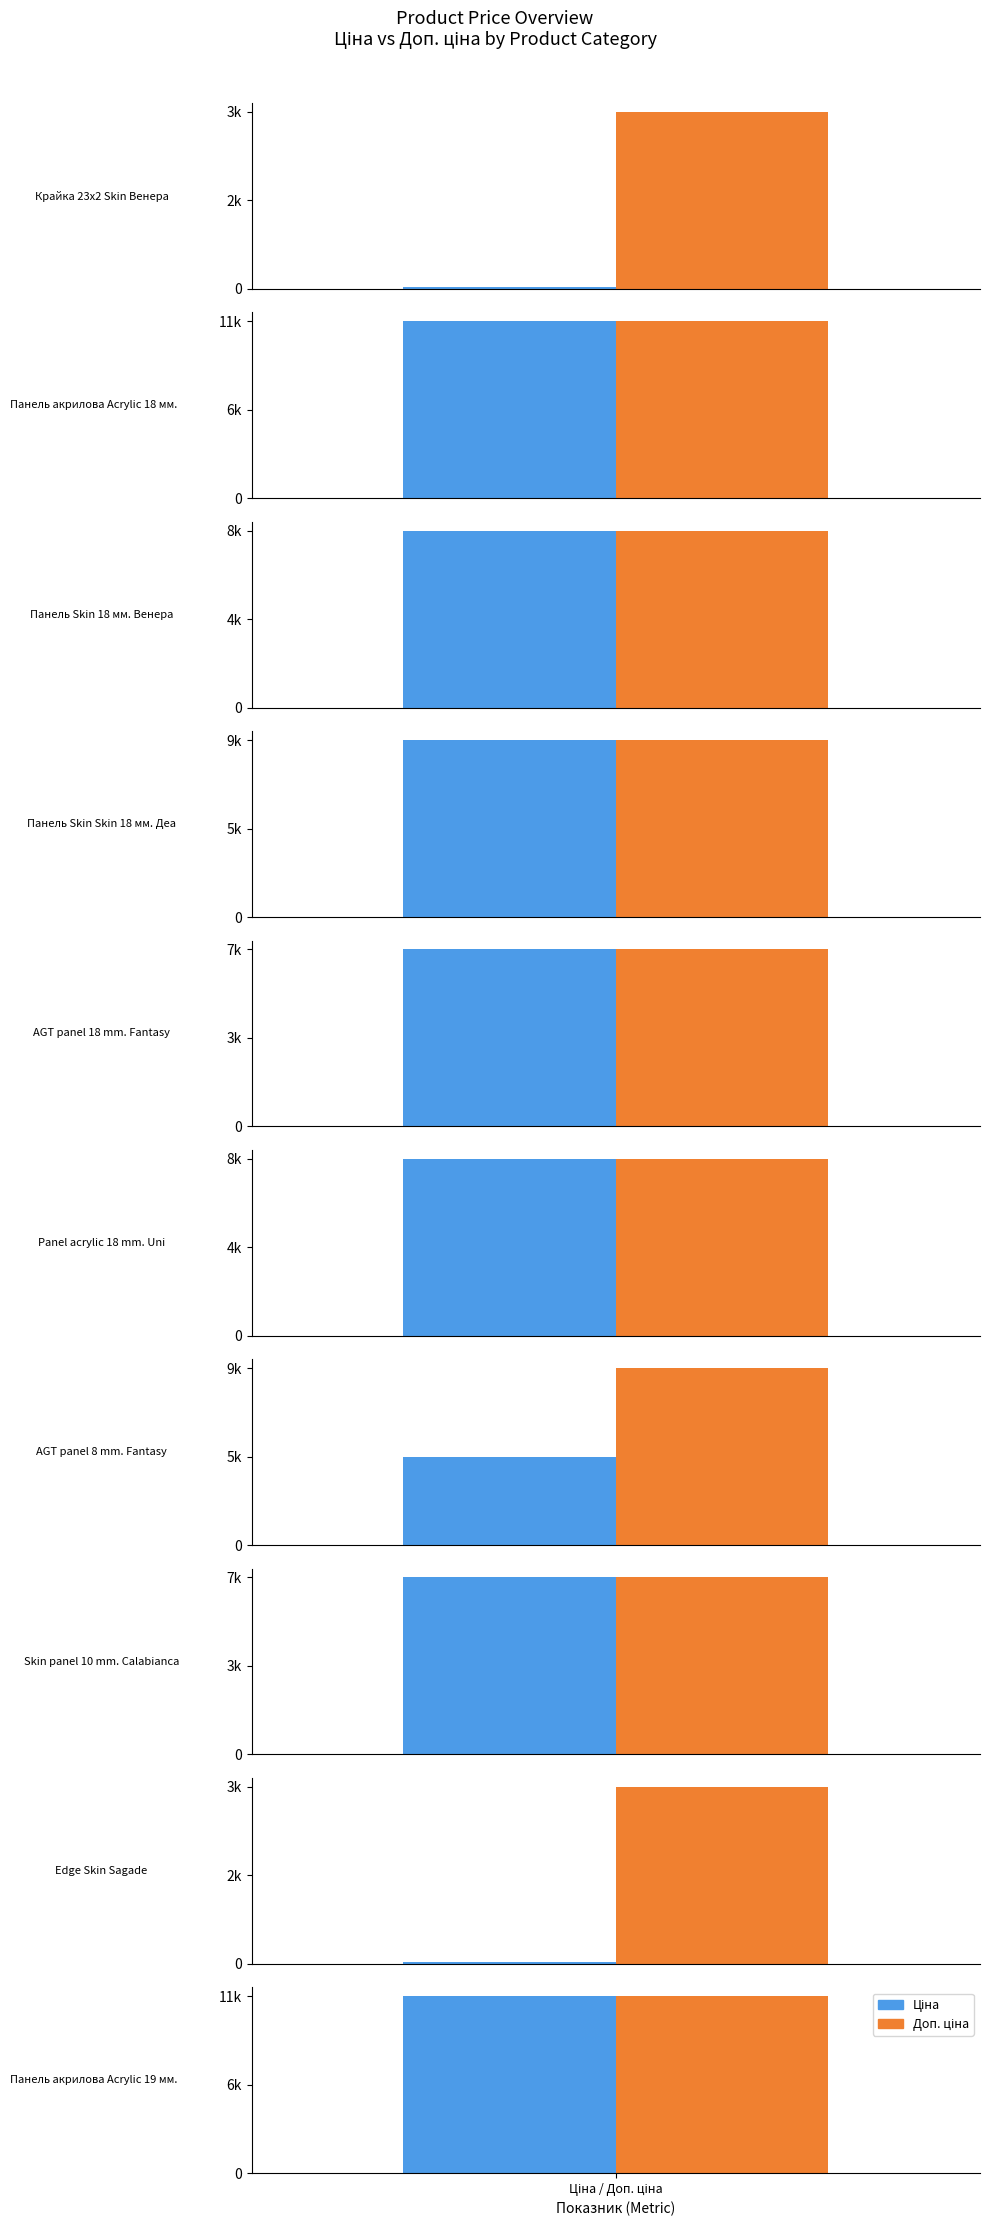

How many values in the Ціна series exceed 7545?

5